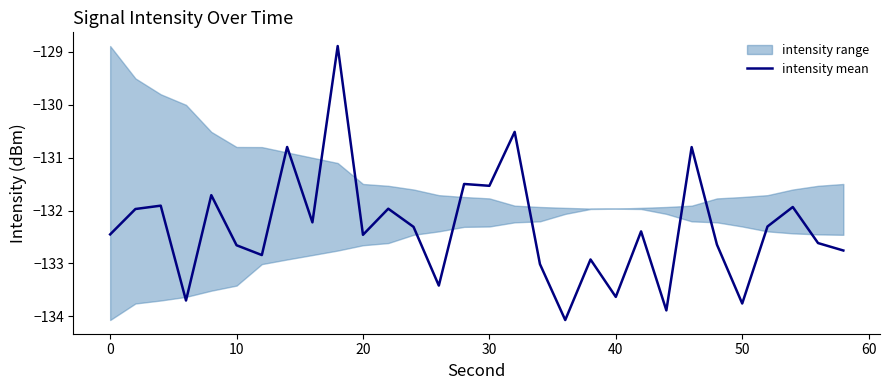

The intensity mean series shows -183.3 at 20. True or false?

False